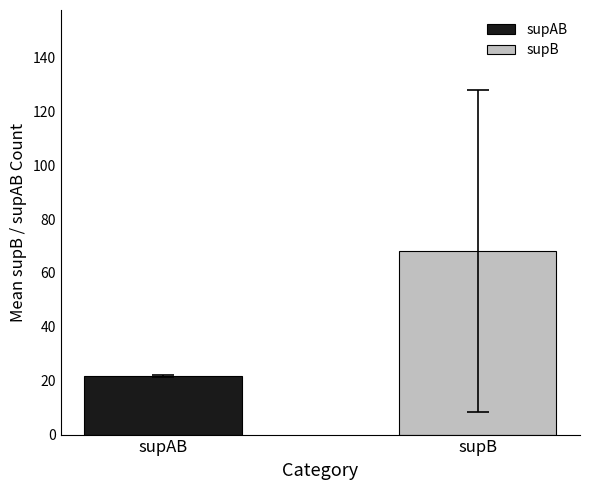

How many distinct data groups are displayed?

2